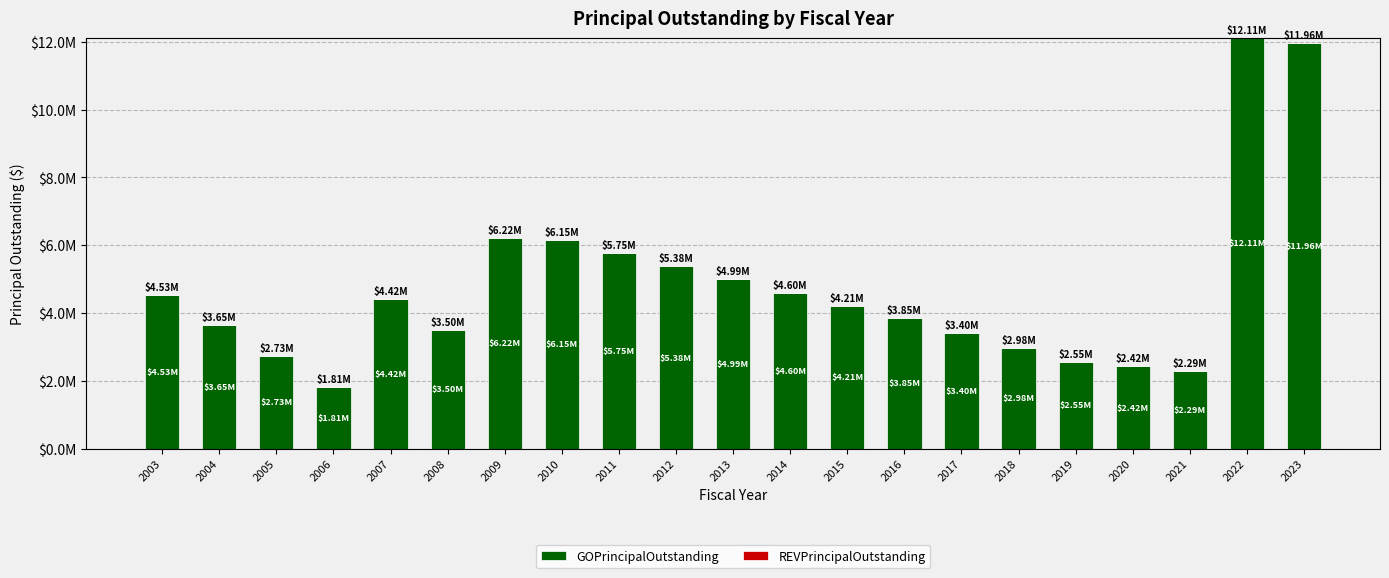

Reading right to left, list all the values displayed in this chart.

GOPrincipalOutstanding: 11960000	12105000	2290000	2420000	2550000	2975000	3400000	3845000	4205000	4600000	4990000	5375000	5755000	6150000	6220000	3500000	4420000	1810000	2730000	3650000	4525000
REVPrincipalOutstanding: 0	0	0	0	0	0	0	0	0	0	0	0	0	0	0	0	0	0	0	0	0